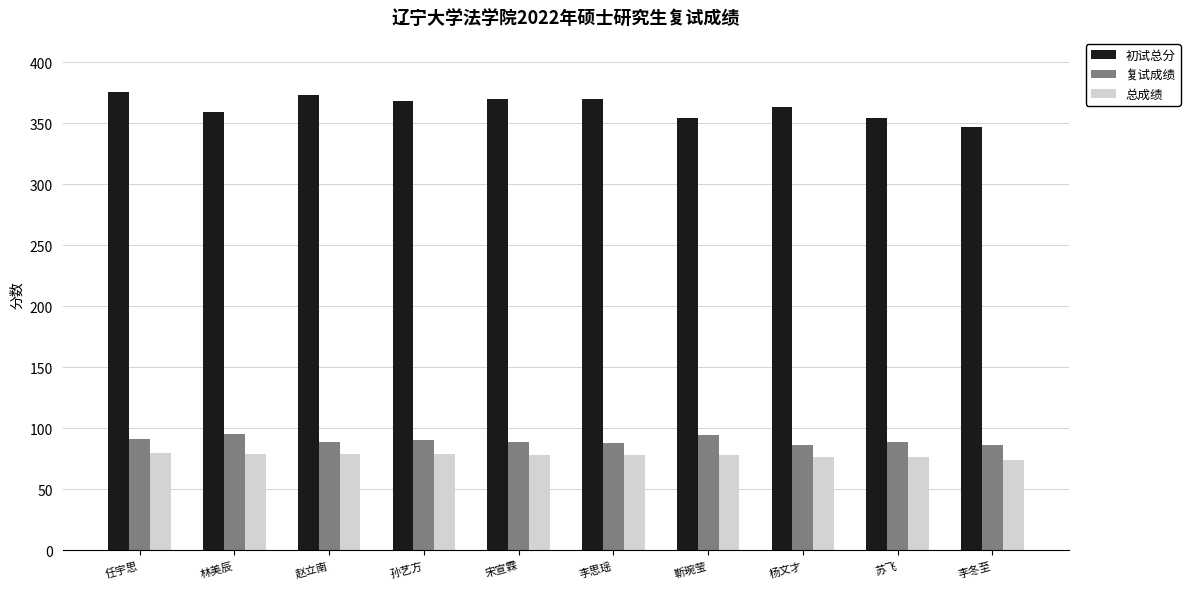

How many groups of bars are there?

10